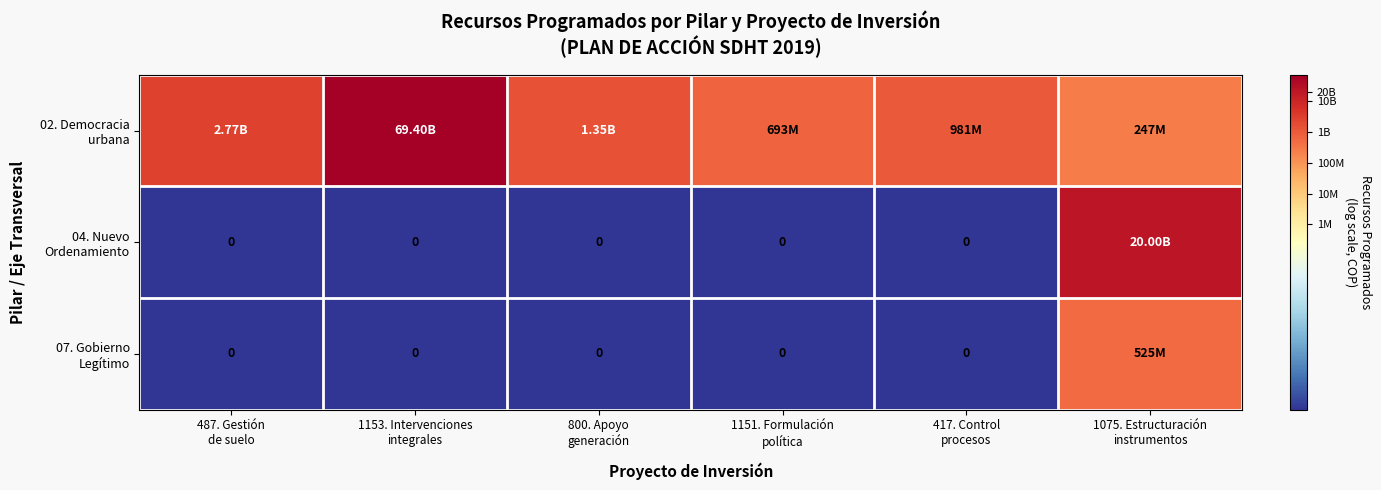

How many values in the 07. Gobierno Legítimo series exceed 0?

1